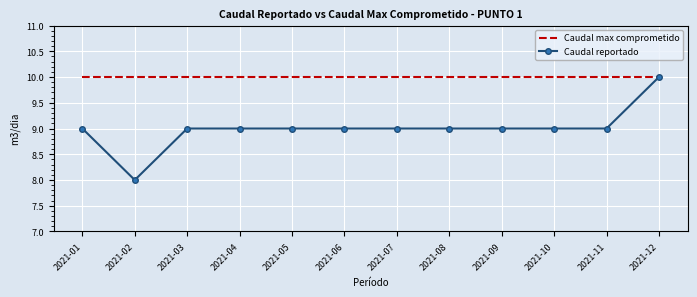

Reading left to right, what are all the values shown in this chart?

Caudal max comprometido: 2021-01=10	2021-02=10	2021-03=10	2021-04=10	2021-05=10	2021-06=10	2021-07=10	2021-08=10	2021-09=10	2021-10=10	2021-11=10	2021-12=10
Caudal reportado: 2021-01=9	2021-02=8	2021-03=9	2021-04=9	2021-05=9	2021-06=9	2021-07=9	2021-08=9	2021-09=9	2021-10=9	2021-11=9	2021-12=10